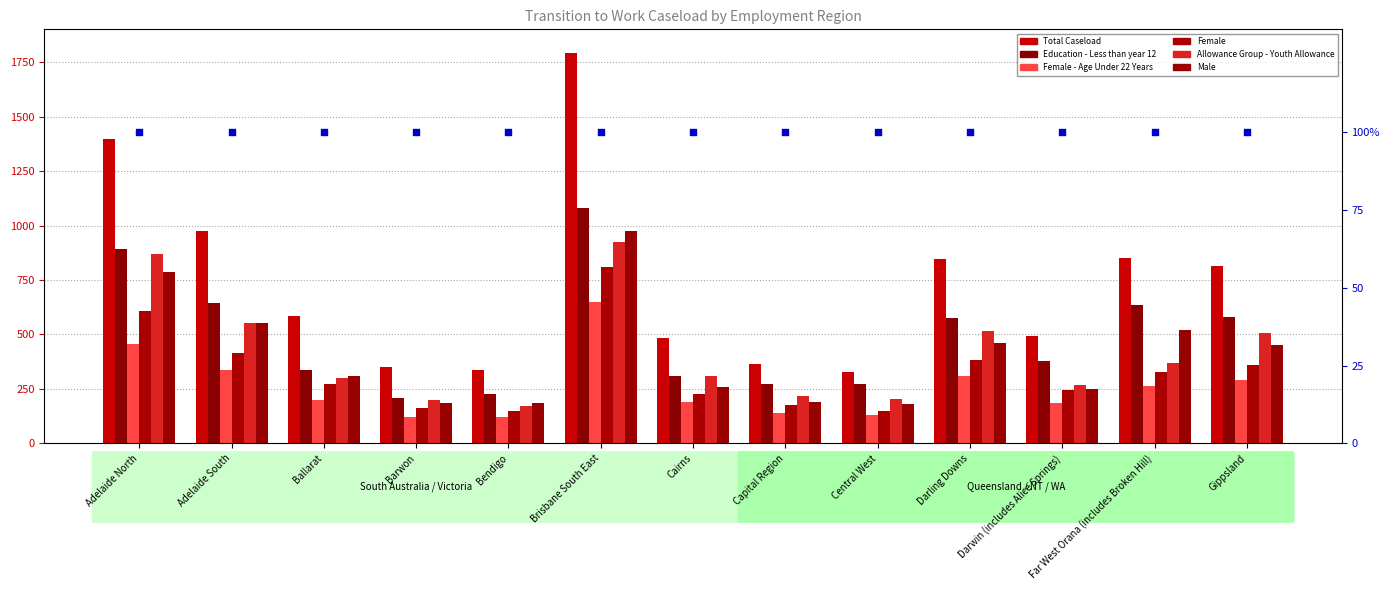

Which series contains the lowest Y value?

Female - Age Under 22 Years